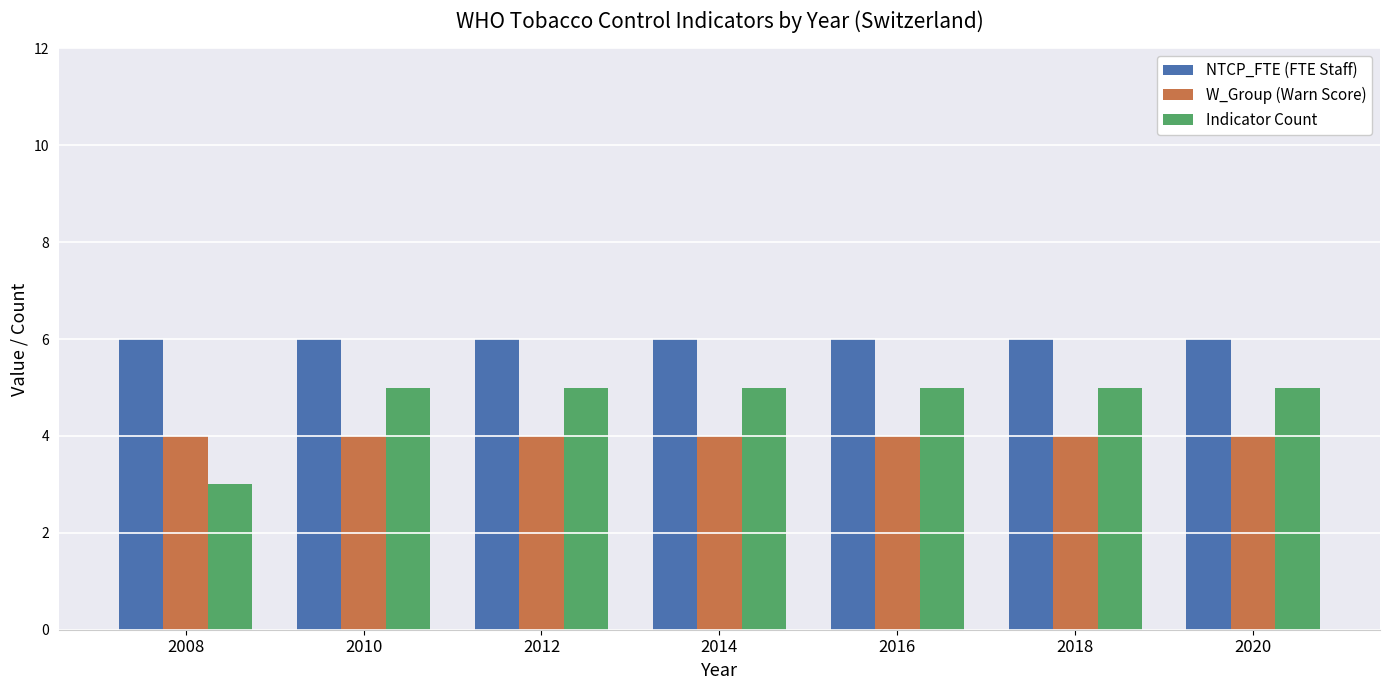

The Indicator Count series shows 5 at 2020. True or false?

True